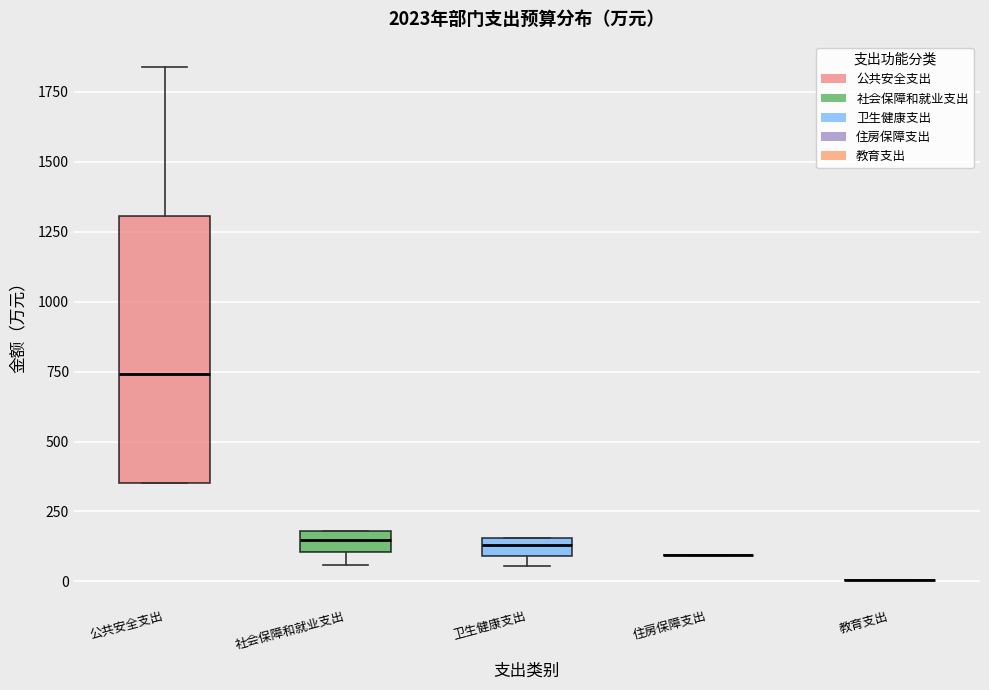

Where is the upper edge of the box for 社会保障和就业支出 on the y-axis? The values are not printed on the chart, so give them approximately, as read against the axis.

200